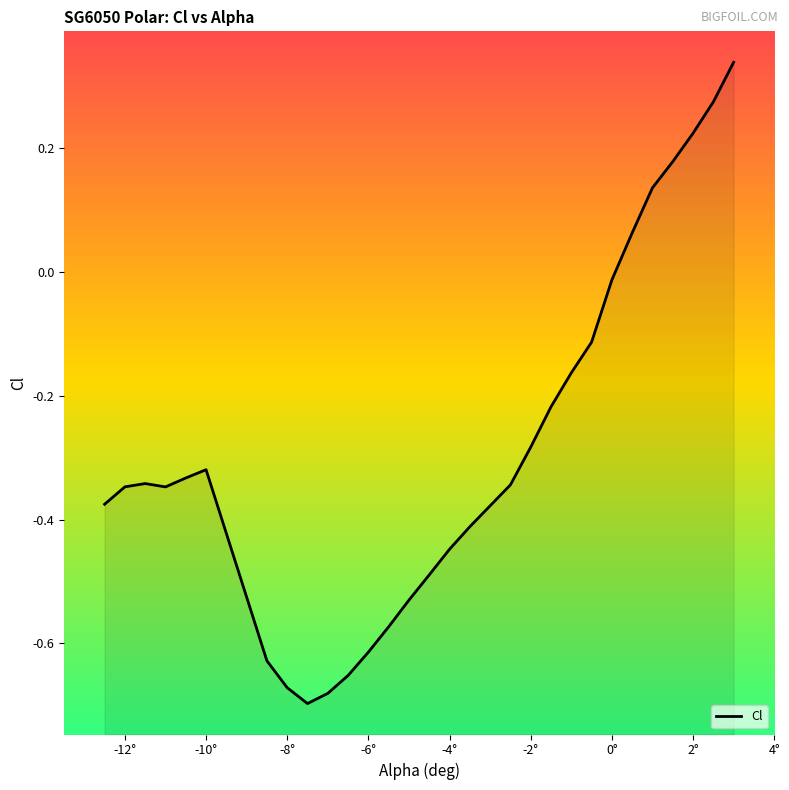

Does the chart display data point markers on the line(s)?

No